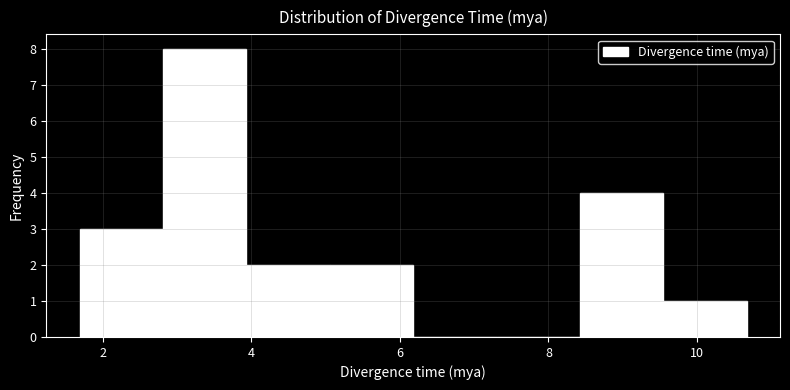

What is the height of the bar covering 2.8 to 4.0 on the x-axis? Neither the bar edges nor the heights are printed on the chart, so give them approximately, as read against the axes.

8